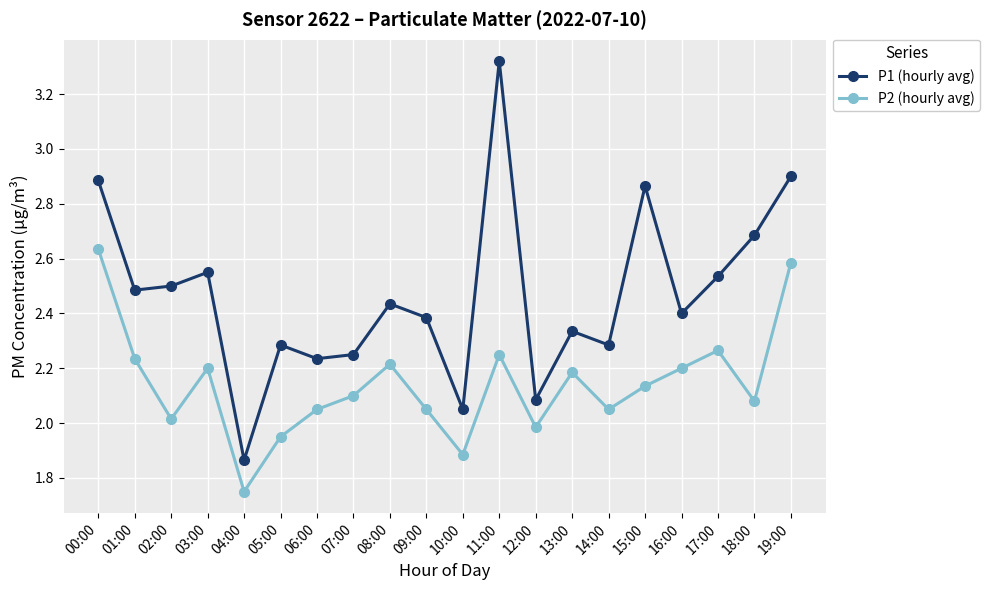

What is the total value across all series at 02:00?

4.5